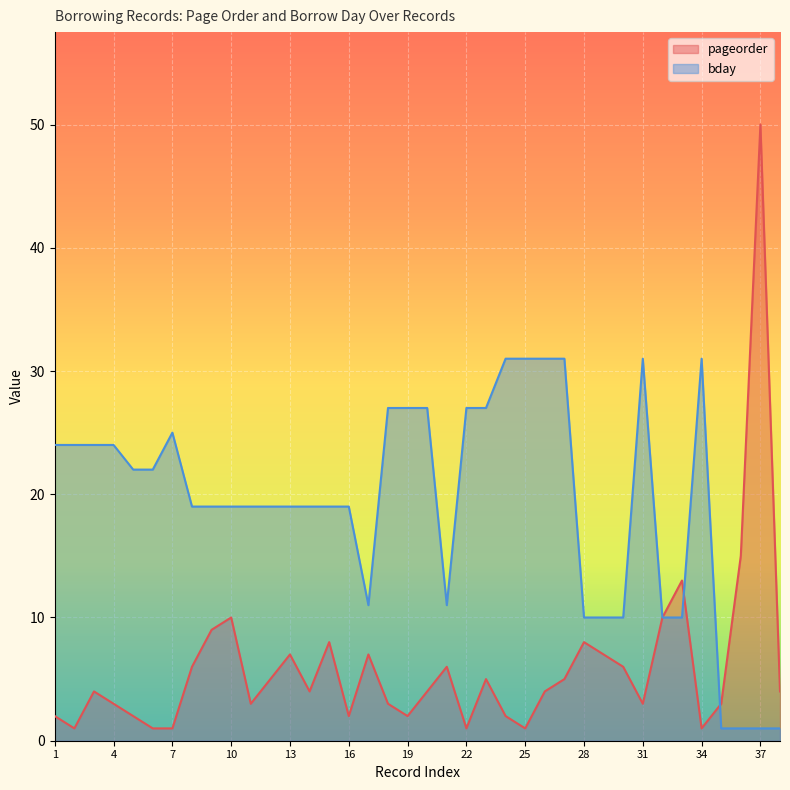

Reading right to left, what are all the values shown in this chart?

pageorder: 4	50	15	3	1	13	10	3	6	7	8	5	4	1	2	5	1	6	4	2	3	7	2	8	4	7	5	3	10	9	6	1	1	2	3	4	1	2
bday: 1	1	1	1	31	10	10	31	10	10	10	31	31	31	31	27	27	11	27	27	27	11	19	19	19	19	19	19	19	19	19	25	22	22	24	24	24	24